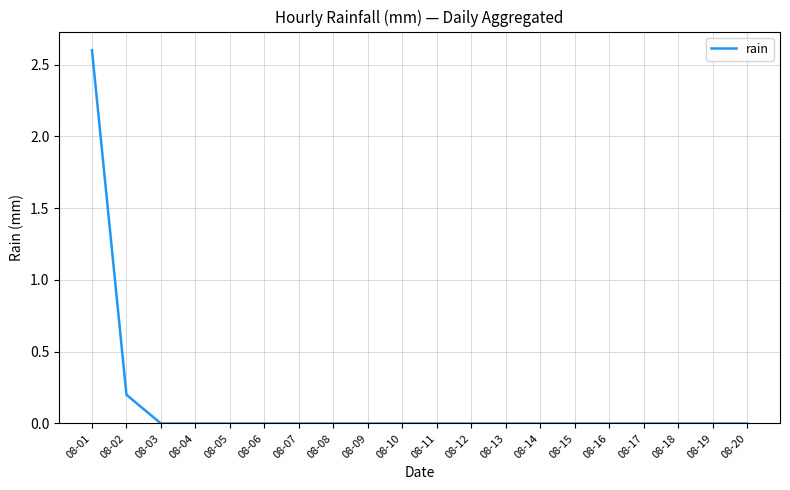

Where is the data nearest to the value 1?

08-02